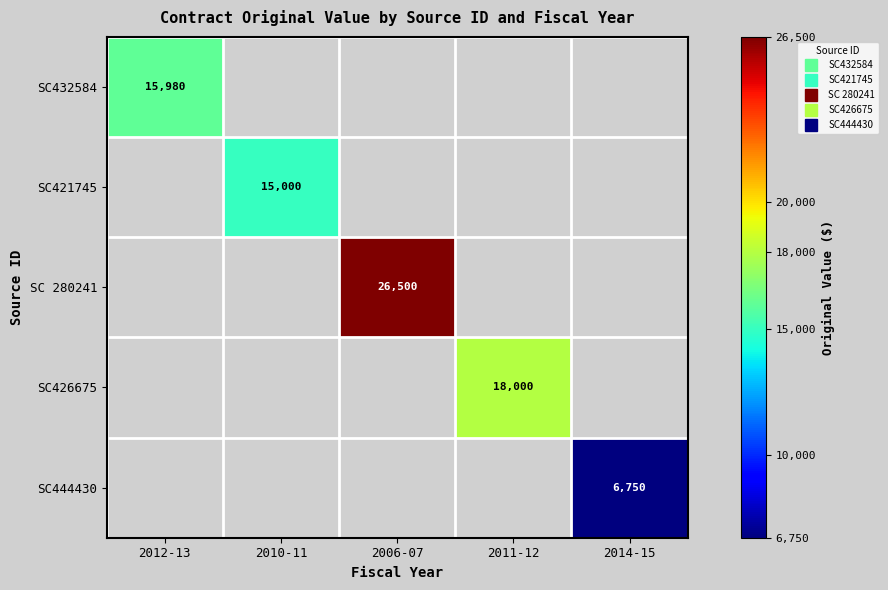

Between 2012-13 and 2011-12, which is larger?

2011-12